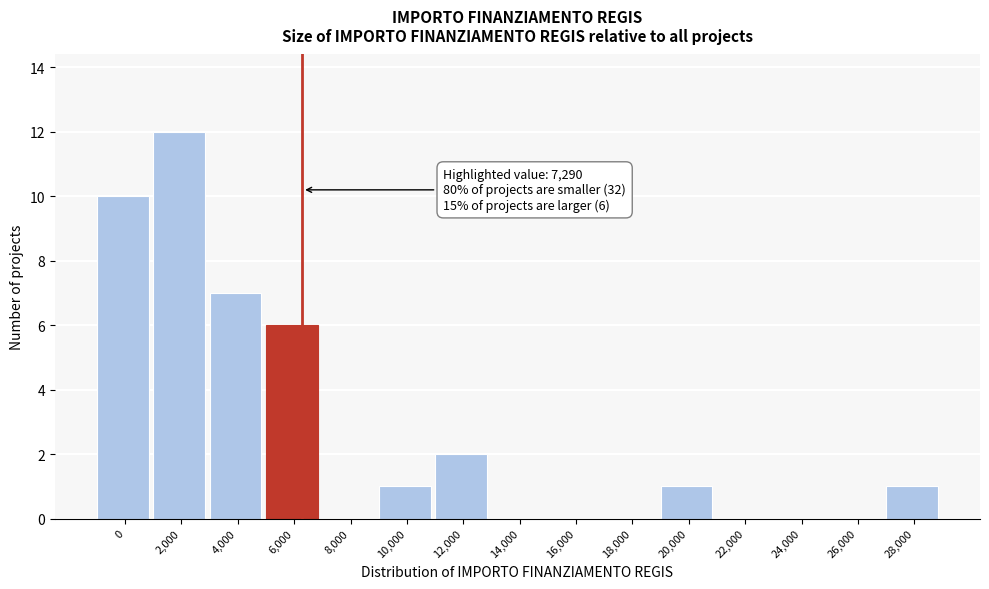

Reading left to right, list all the values displayed in this chart.

0=10	2,000=12	4,000=7	6,000=6	8,000=0	10,000=1	12,000=2	14,000=0	16,000=0	18,000=0	20,000=1	22,000=0	24,000=0	26,000=0	28,000=1